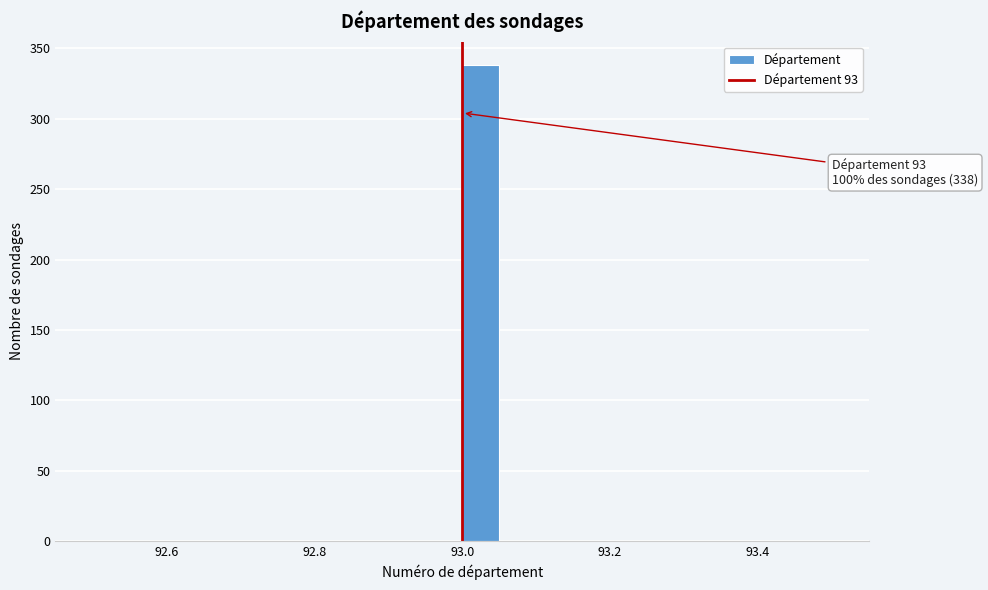

Around what value on the x-axis is the tallest bar? Give the approximate position of its centre, as read against the axis.

93.02